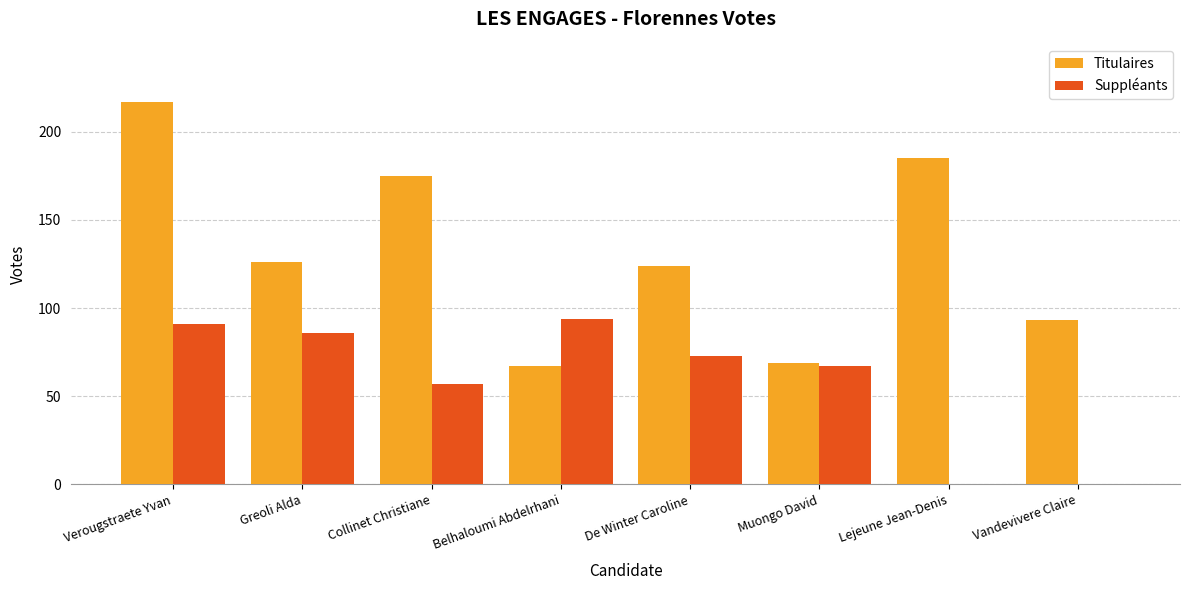

Which series has the widest spread of values?

Titulaires